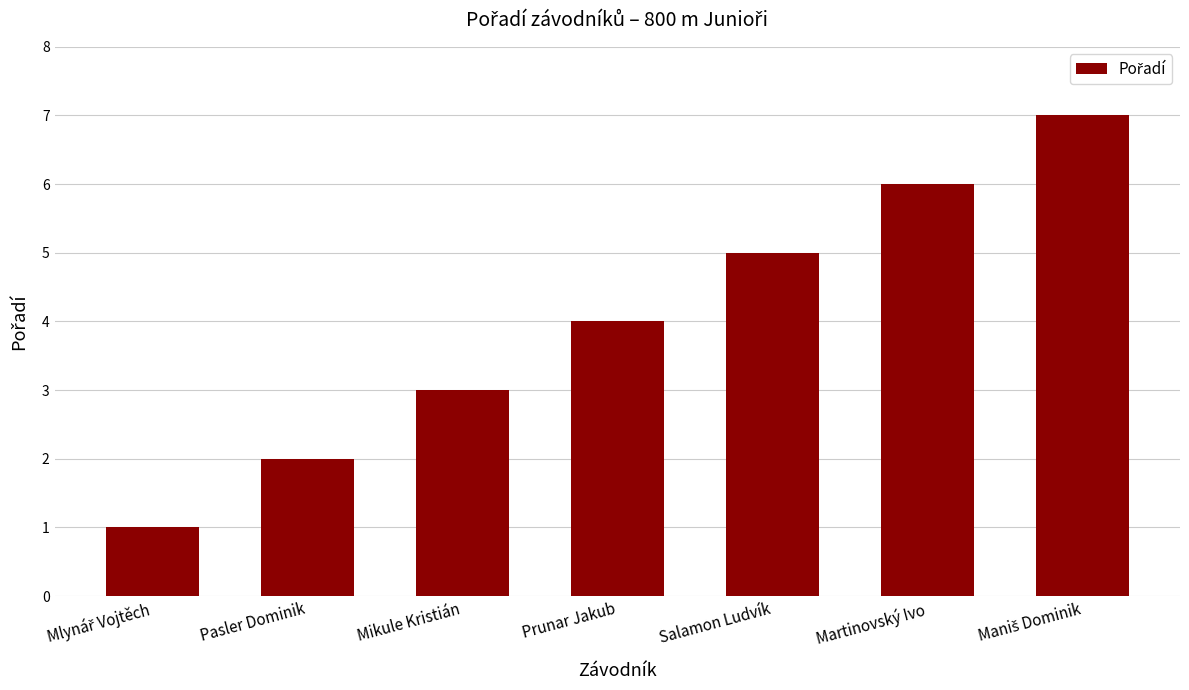

What is the sum of the values at Martinovský Ivo and Salamon Ludvík?

11